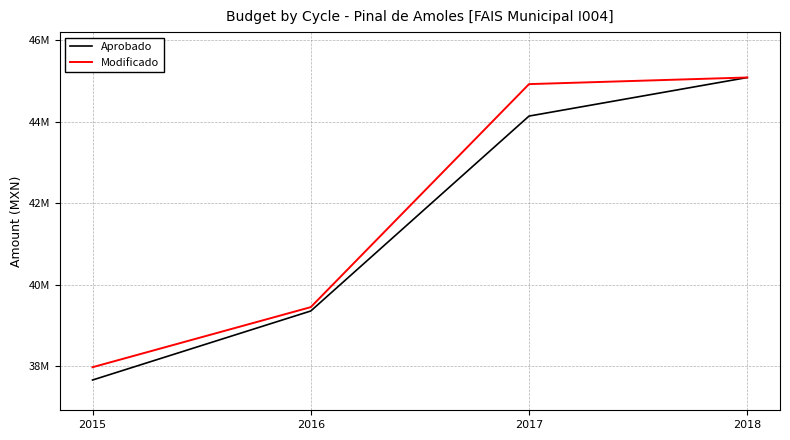

What is the difference between the maximum and minimum values in the Aprobado series?

7425654.0